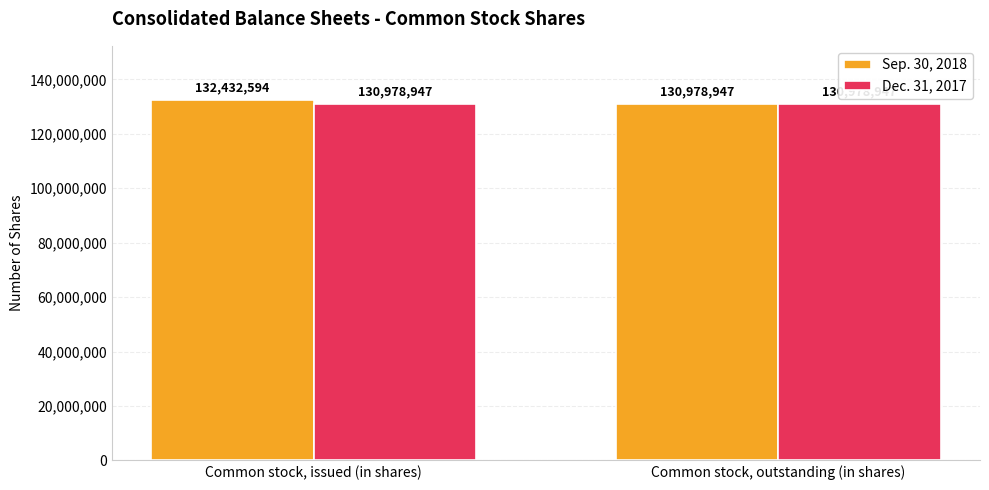

What is the minimum value shown in the chart?

130978947